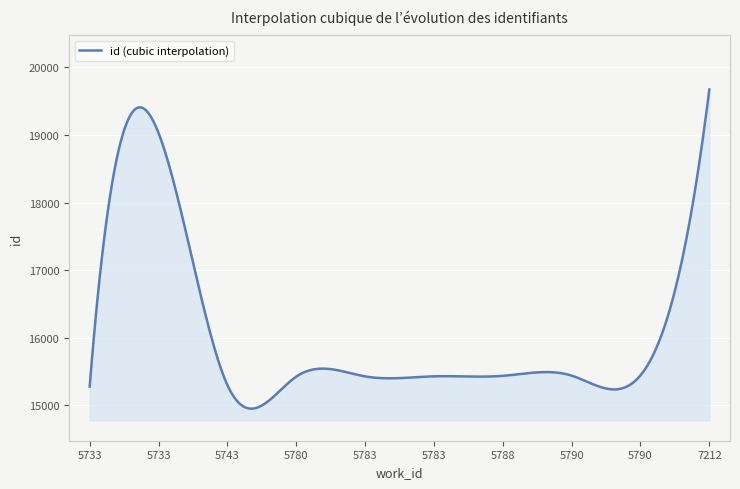

True or false: the data has more than 2 interior local peaks.

True